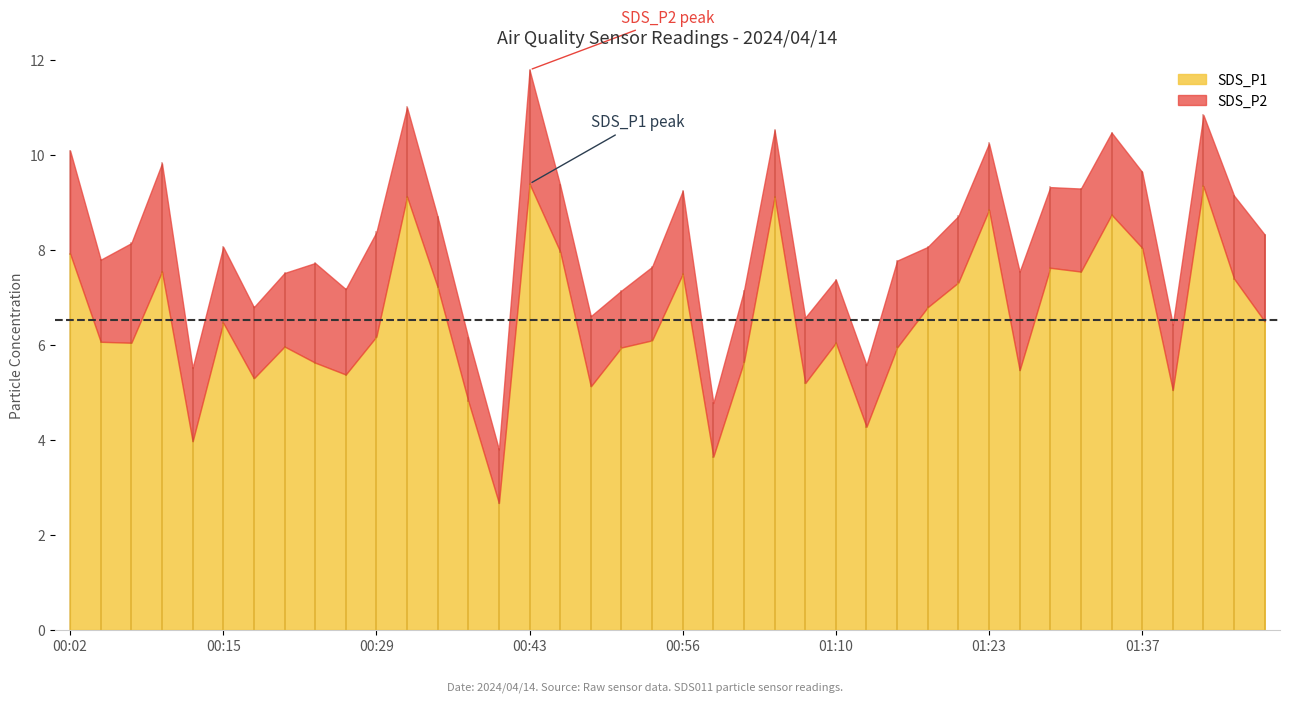

What is the label of the 19th point from the right?

00:59